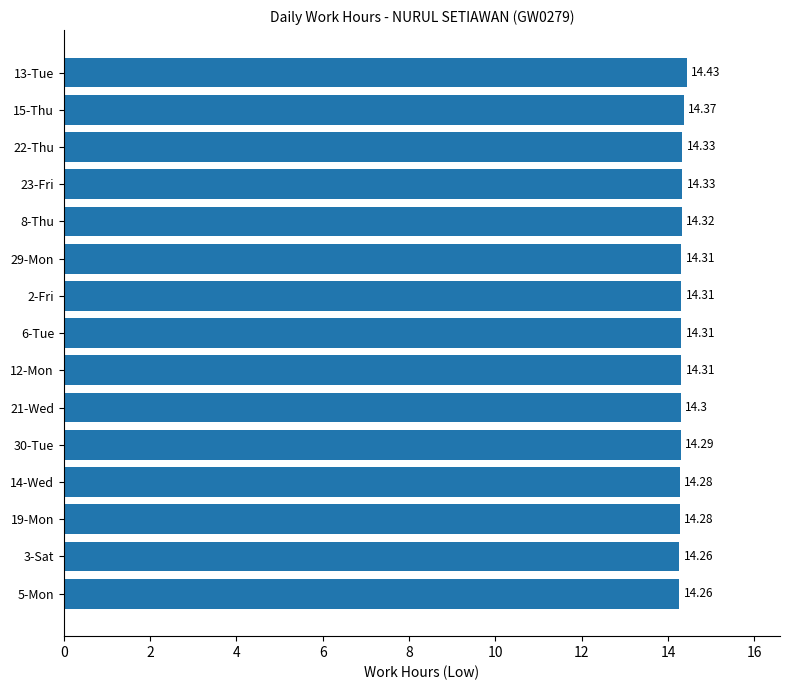

Between 30-Tue and 12-Mon, which is larger?

12-Mon